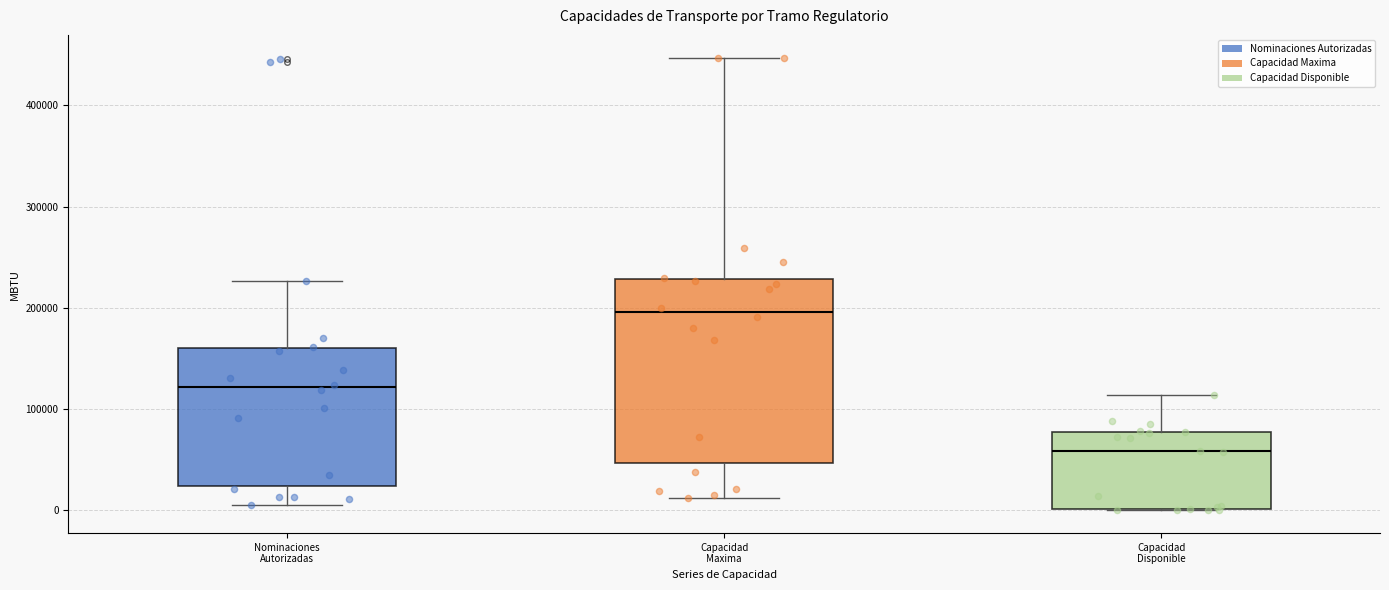

Where is the upper edge of the box for Capacidad Disponible on the y-axis? The values are not printed on the chart, so give them approximately, as read against the axis.

80000